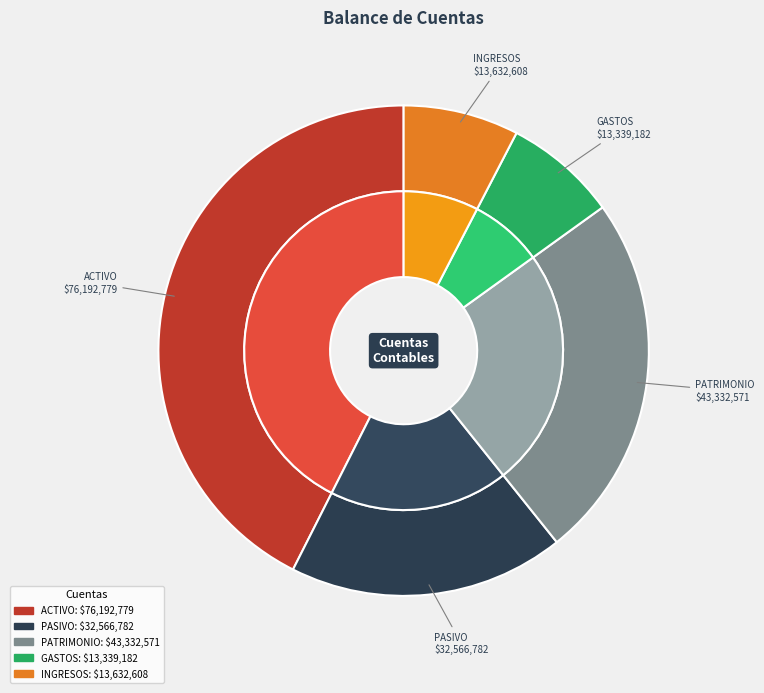

Which category has the biggest portion of the pie?

ACTIVO